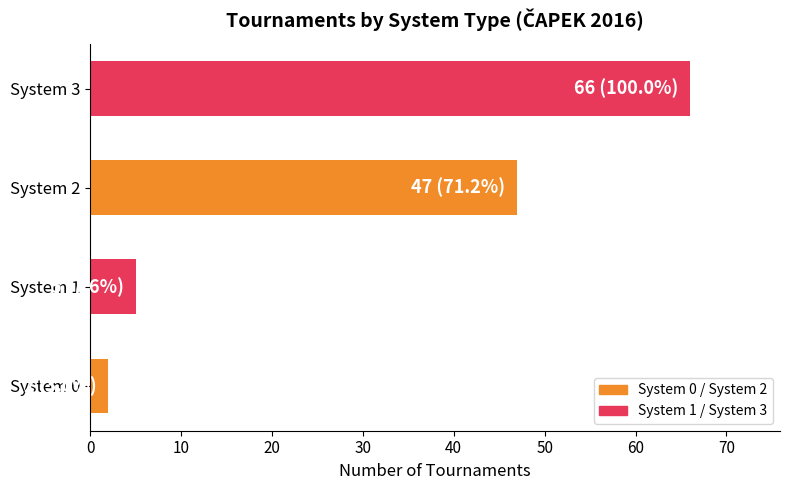

What is the change in value from System 1 to System 3?

+61